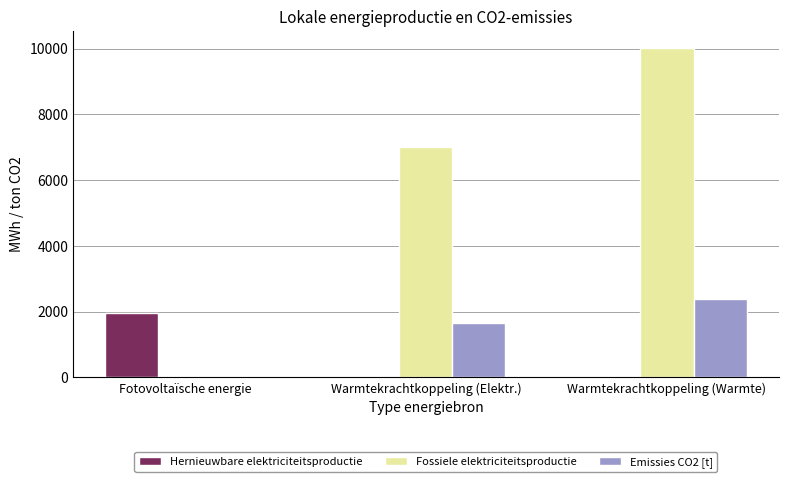

Which category has the highest value in the Emissies CO2 [t] series?

Warmtekrachtkoppeling (Warmte)